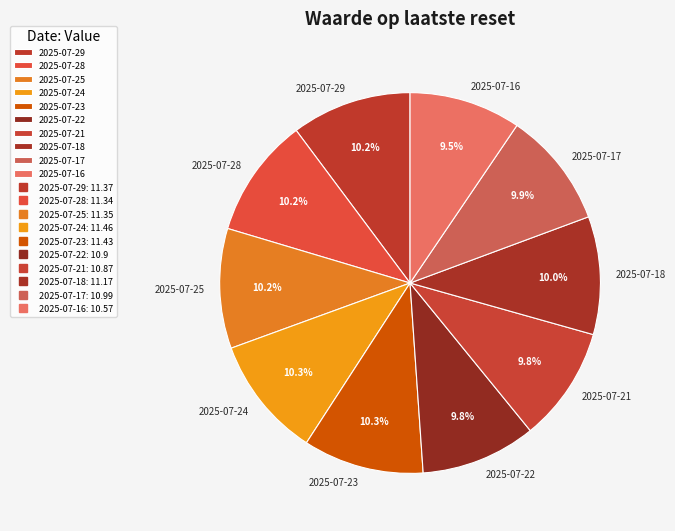

Is 2025-07-23 the majority of the pie?

No